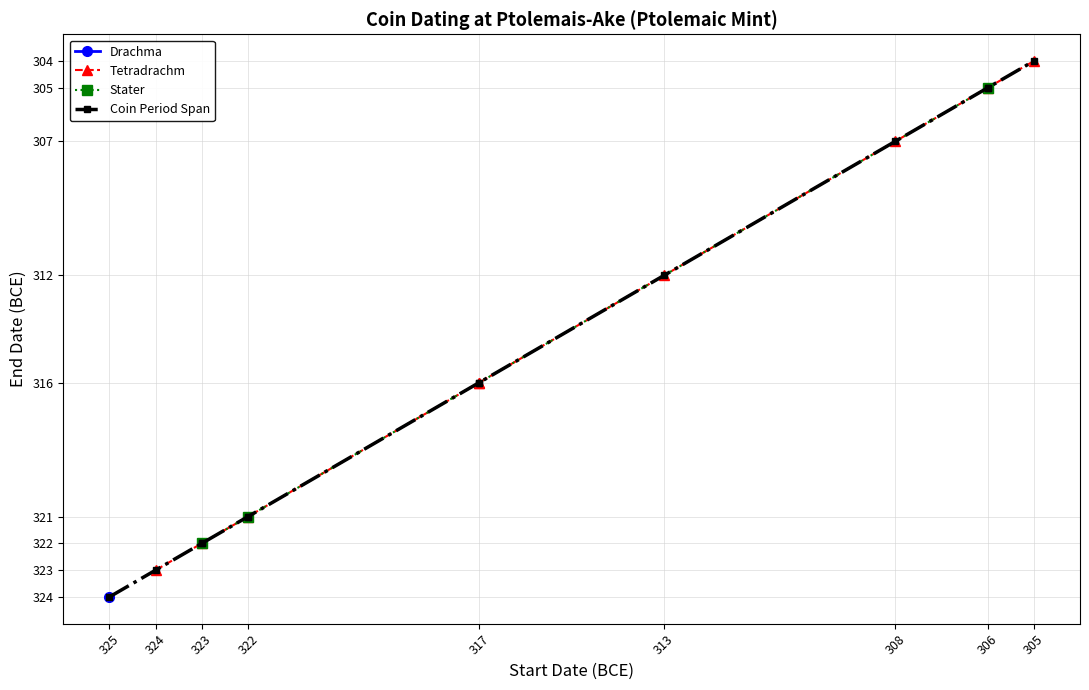

What is the minimum value shown in the chart?

-324